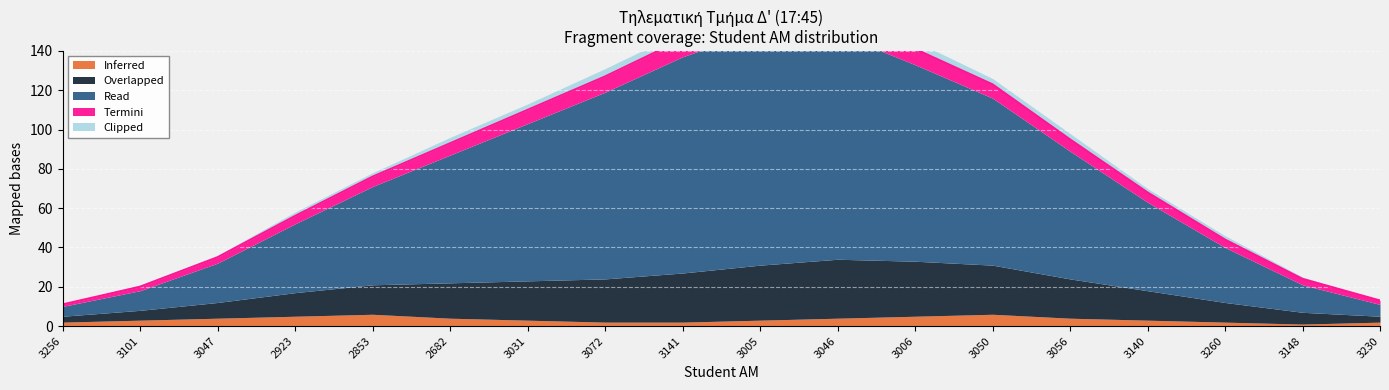

Reading left to right, extract all data points from this chart.

Inferred: 3256=2	3101=3	3047=4	2923=5	2853=6	2682=4	3031=3	3072=2	3141=2	3005=3	3046=4	3006=5	3050=6	3056=4	3140=3	3260=2	3148=1	3230=2
Overlapped: 3256=3	3101=5	3047=8	2923=12	2853=15	2682=18	3031=20	3072=22	3141=25	3005=28	3046=30	3006=28	3050=25	3056=20	3140=15	3260=10	3148=6	3230=3
Read: 3256=5	3101=10	3047=20	2923=35	2853=50	2682=65	3031=80	3072=95	3141=110	3005=120	3046=115	3006=100	3050=85	3056=65	3140=45	3260=28	3148=14	3230=6
Termini: 3256=1	3101=2	3047=3	2923=4	2853=5	2682=6	3031=7	3072=8	3141=9	3005=10	3046=9	3006=8	3050=7	3056=6	3140=5	3260=4	3148=3	3230=2
Clipped: 3256=0	3101=1	3047=1	2923=2	2853=2	2682=3	3031=3	3072=4	3141=4	3005=5	3046=4	3006=4	3050=3	3056=3	3140=2	3260=2	3148=1	3230=0